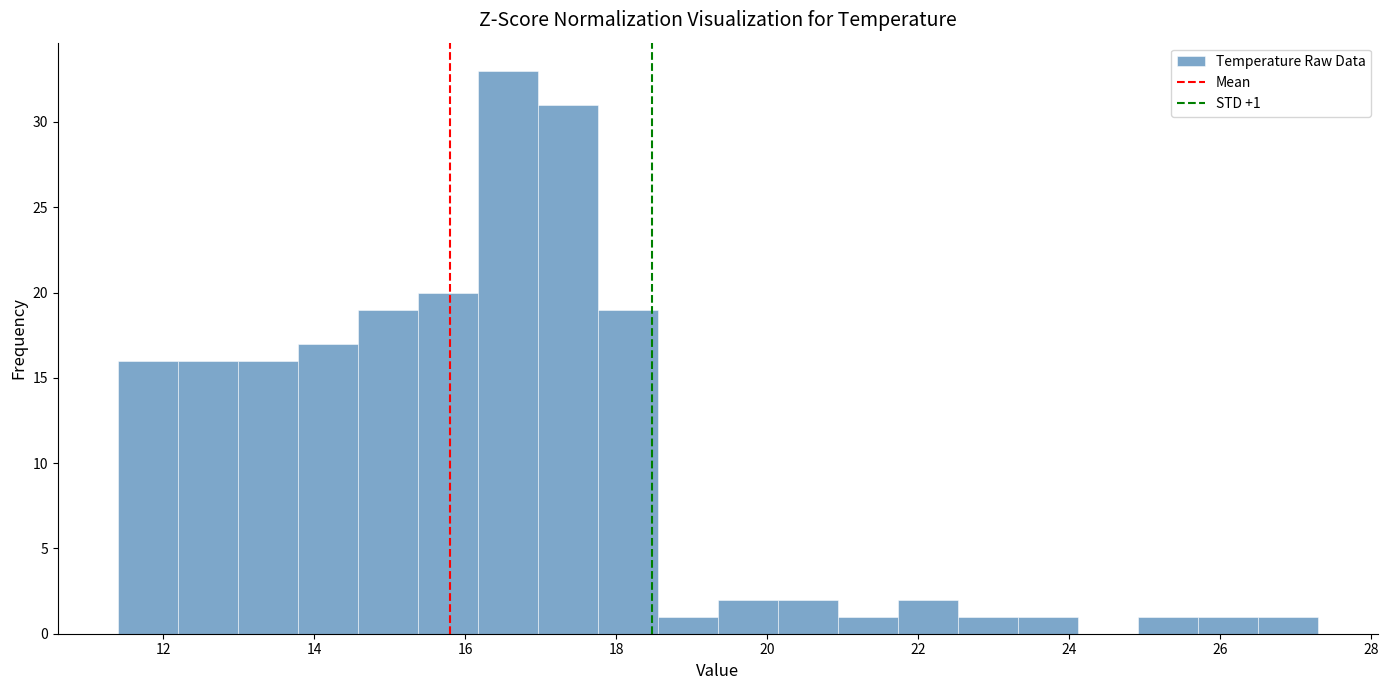

Read against the x-axis, roughly where is the centre of the tallest bar?

16.6